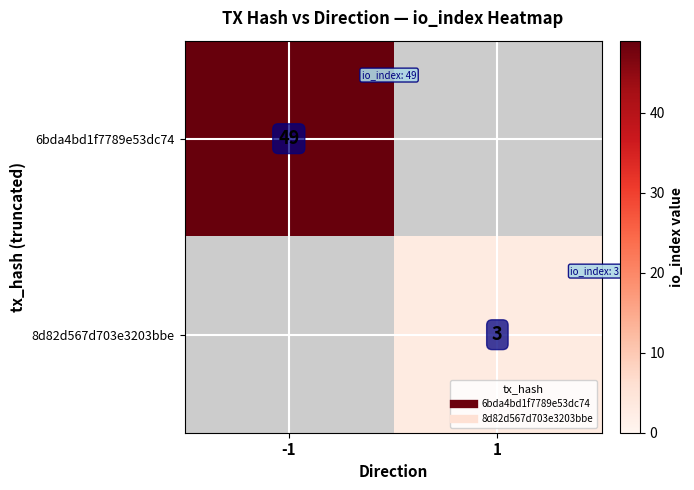

Rank the series at -1 from highest to lowest value.

6bda4bd1f7789e53dc74, 8d82d567d703e3203bbe